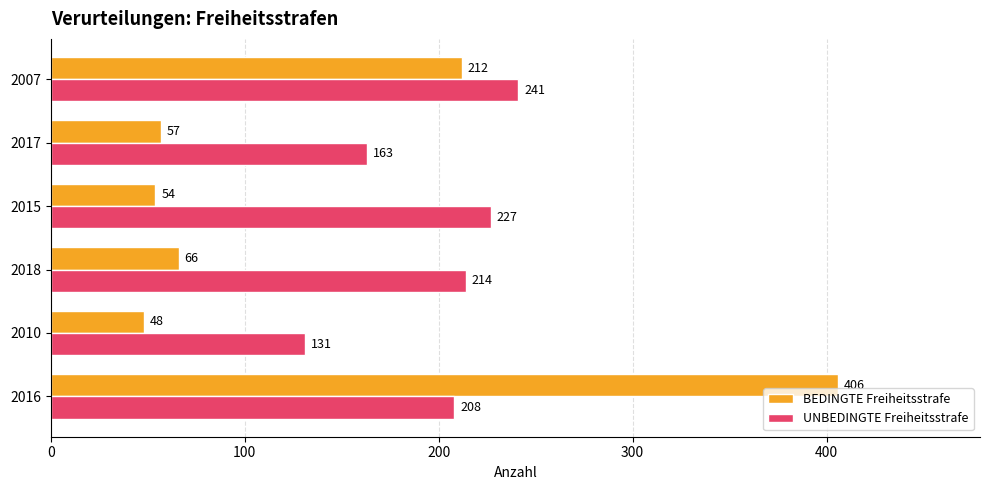

What is the minimum value for BEDINGTE Freiheitsstrafe?

48